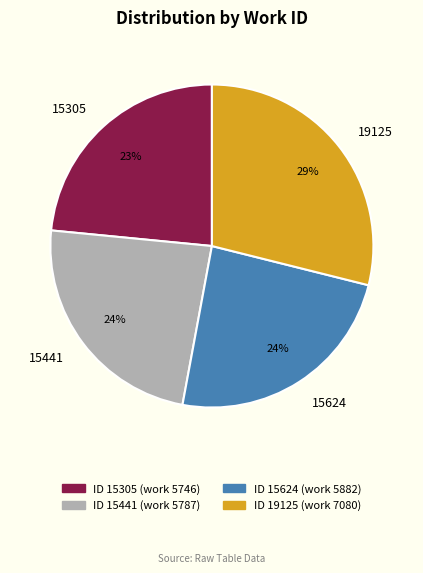

Is there any slice that represents more than half of the pie?

No